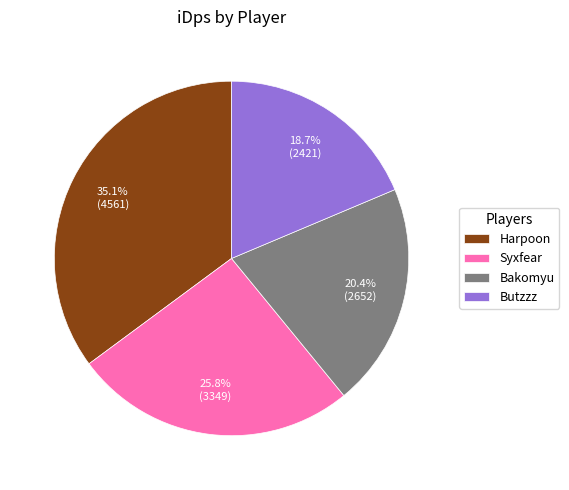

To the nearest percent, what is the difference between the Butzzz and Syxfear slice percentages?

7%